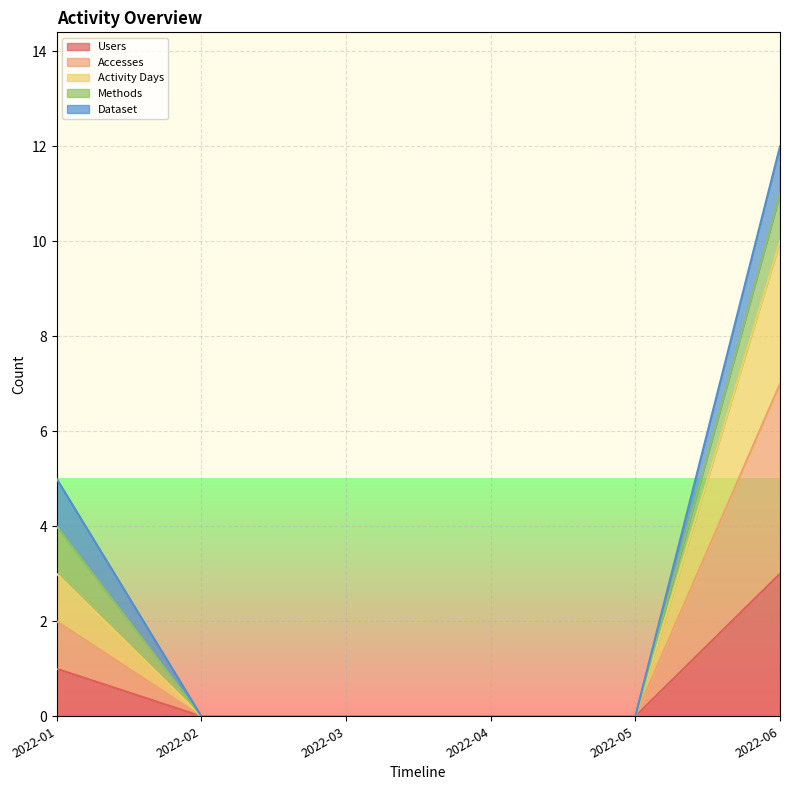

Which series changed the most between 2022-02 and 2022-03?

Users